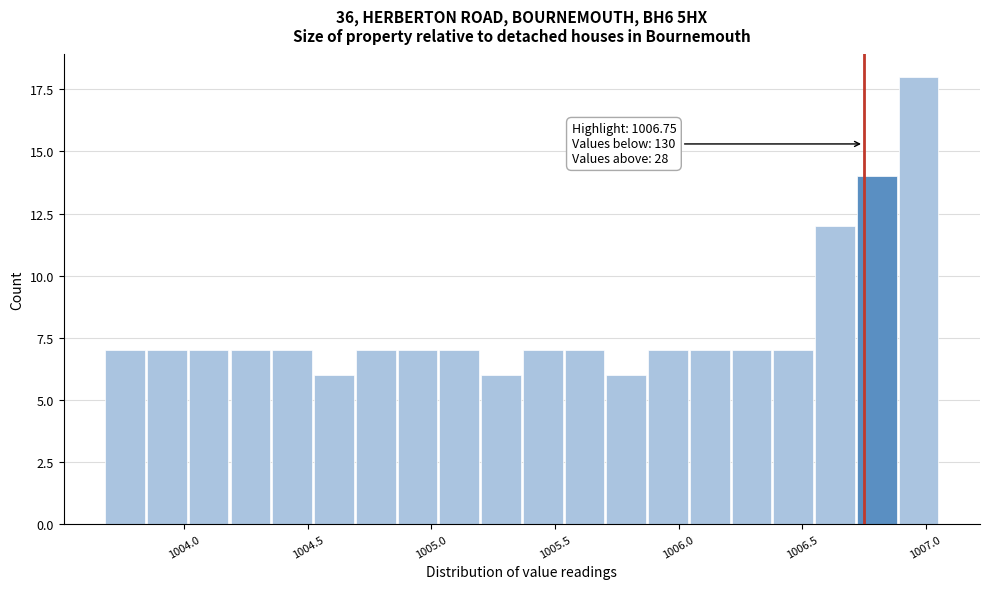

Read against the x-axis, roughly where is the centre of the tallest bar?

1006.95